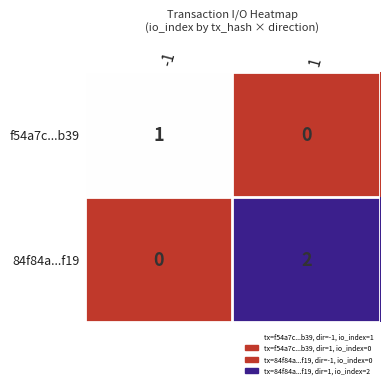

List the series in order of their overall mean, lowest first.

f54a7c...b39, 84f84a...f19